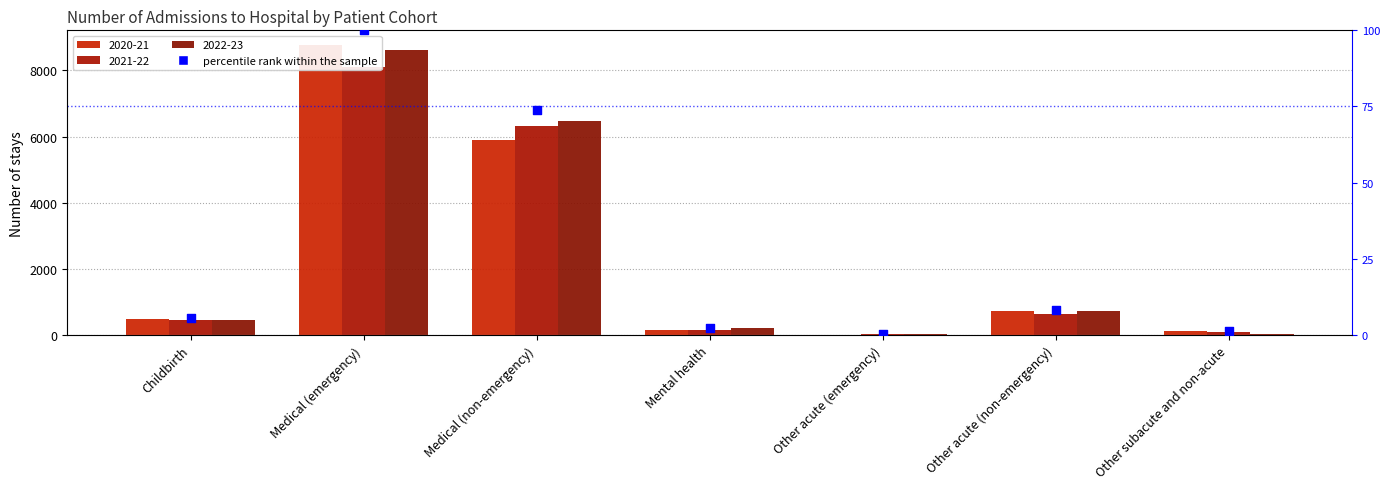

What is the change in value from Medical (emergency) to Other subacute and non-acute?

-98.8